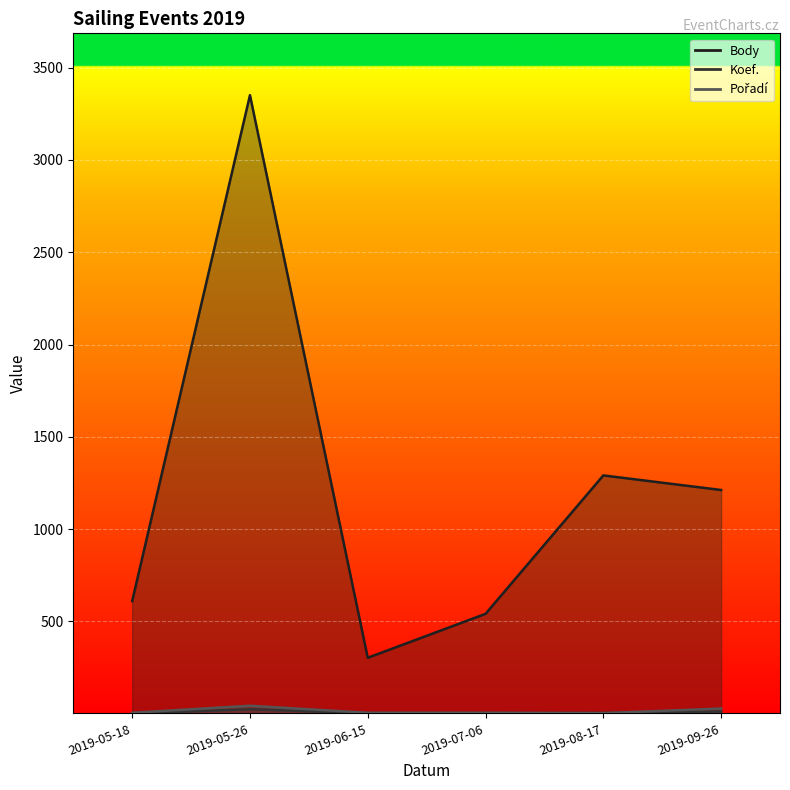

Which series has the widest spread of values?

Body